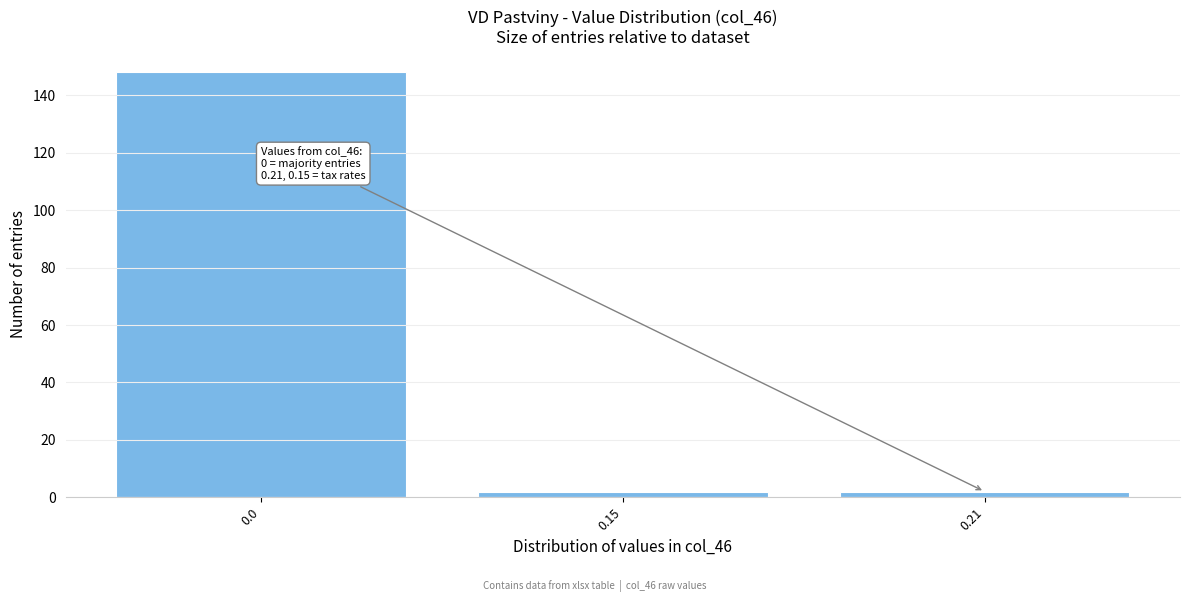

Reading right to left, extract all data points from this chart.

2	2	148